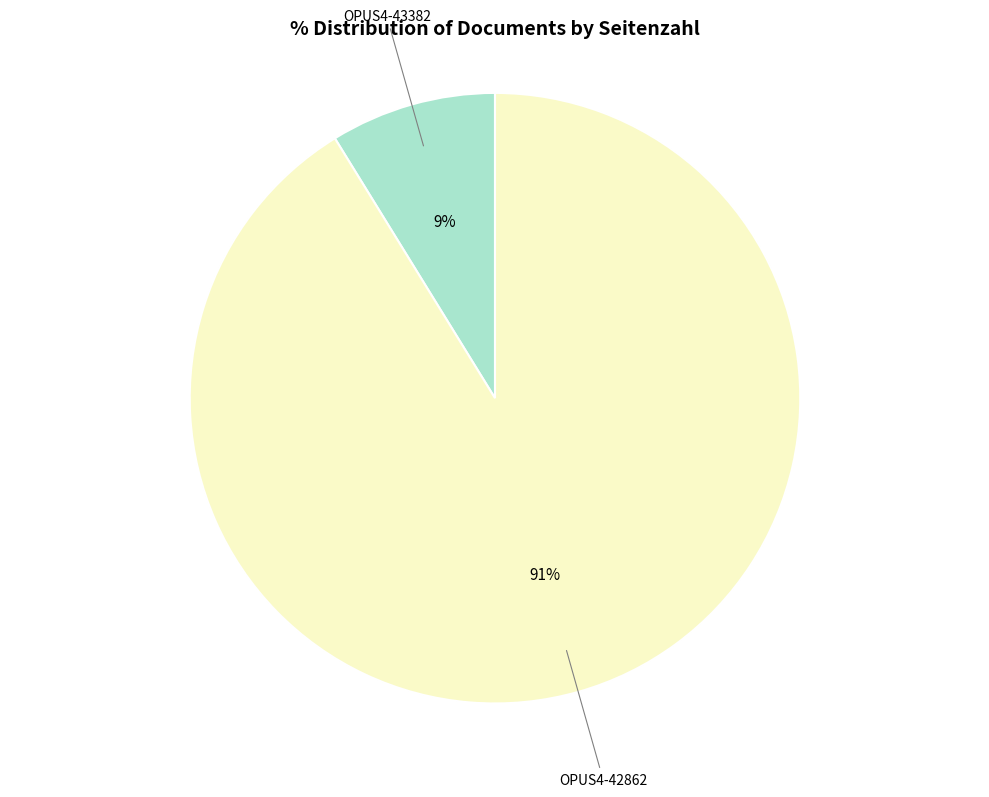

Is it true that OPUS4-42862 is 91% of the pie?

True